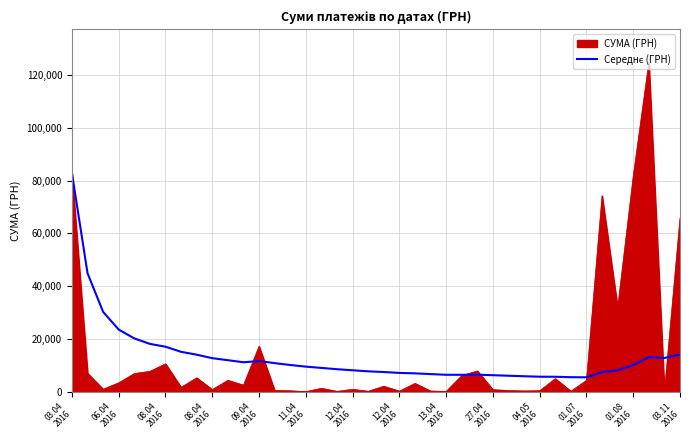

What is the greatest value displayed?

124904.8